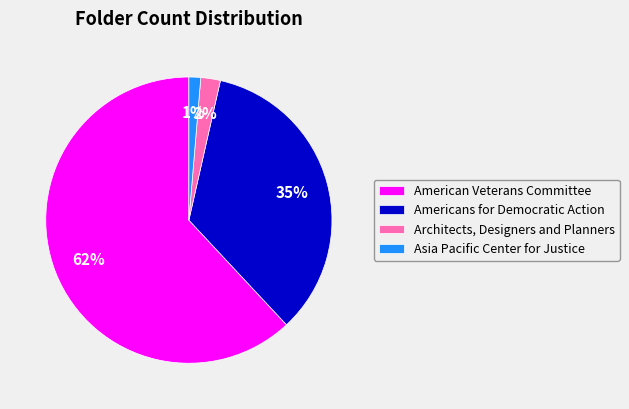

Does Americans for Democratic Action account for over 50% of the chart?

No